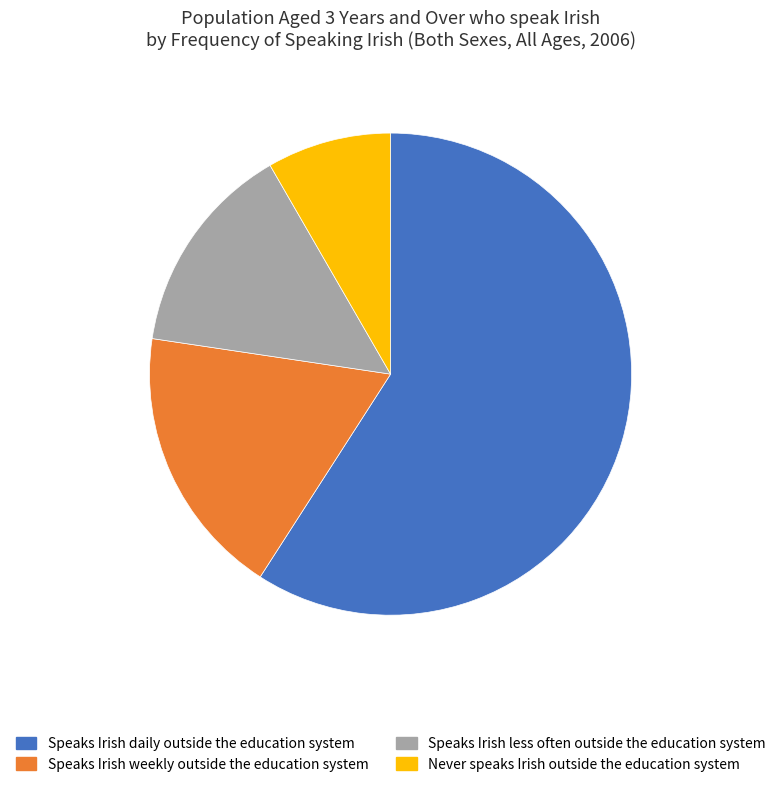

What is the ratio of the value at Speaks Irish less often outside the education system to the value at Speaks Irish daily outside the education system?

0.2